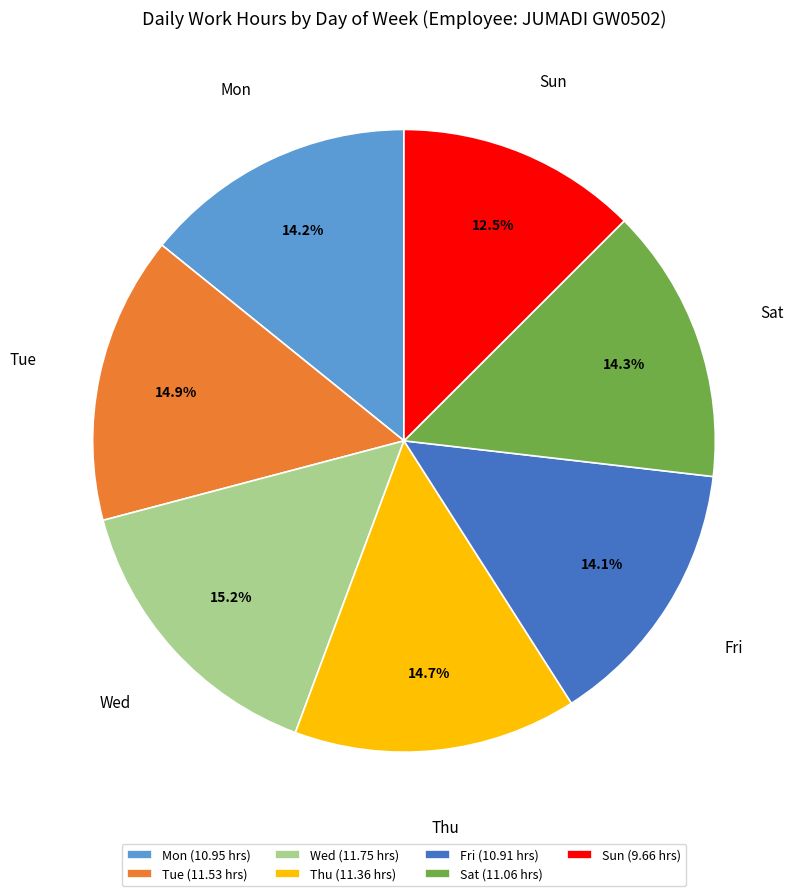

Is the sum of Tue and Fri greater than half?

No